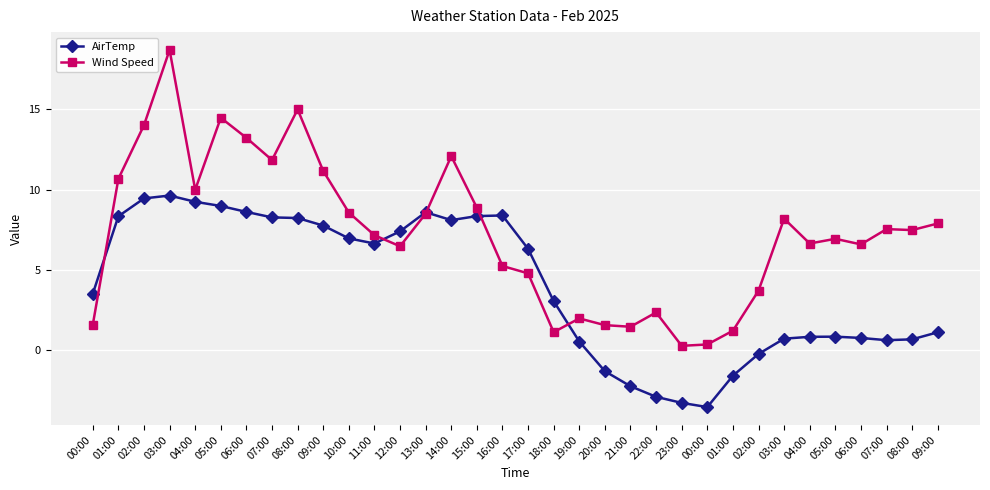

True or false: AirTemp and Wind Speed intersect in this chart.

True